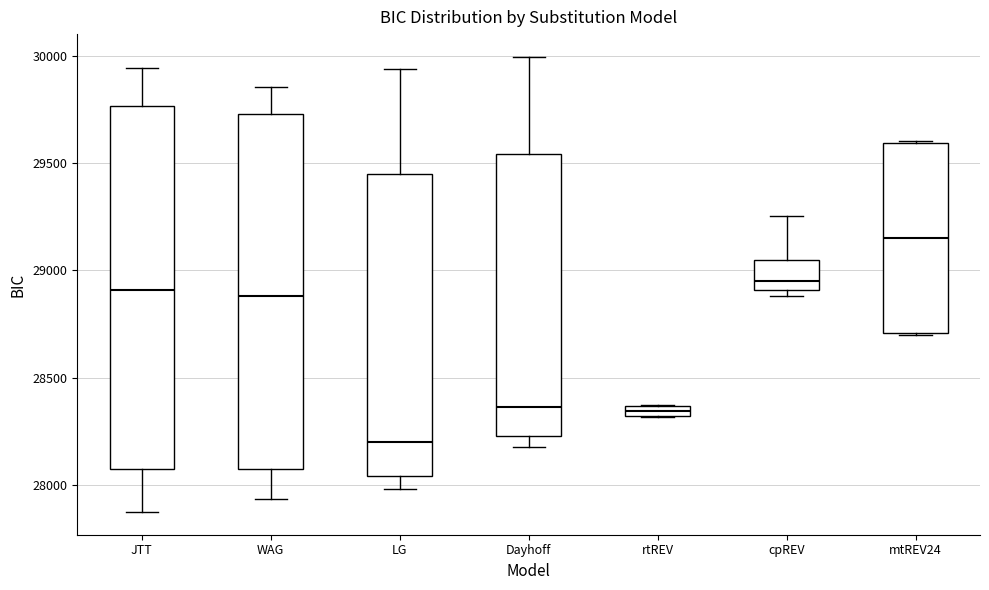

Where is the upper edge of the box for mtREV24 on the y-axis? The values are not printed on the chart, so give them approximately, as read against the axis.

29600